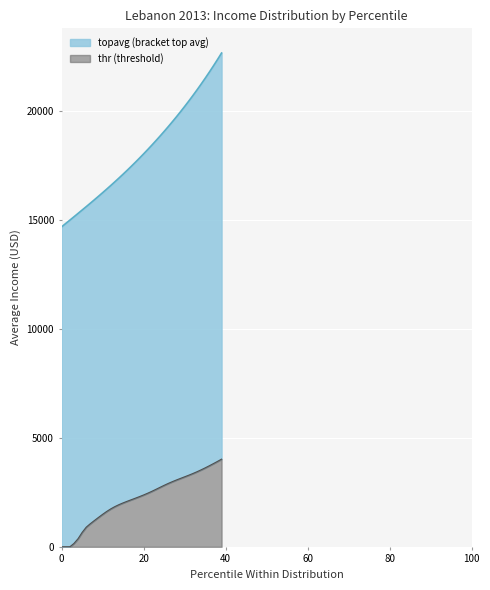

Which series changed the most between 32 and 36?

topavg